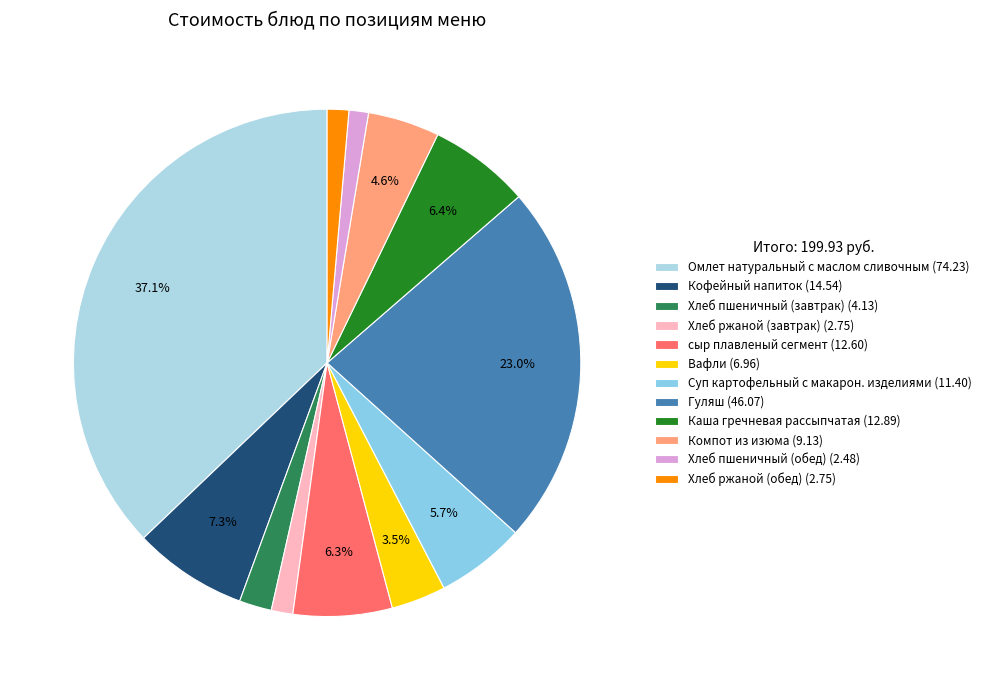

Is there a majority slice in this chart?

No